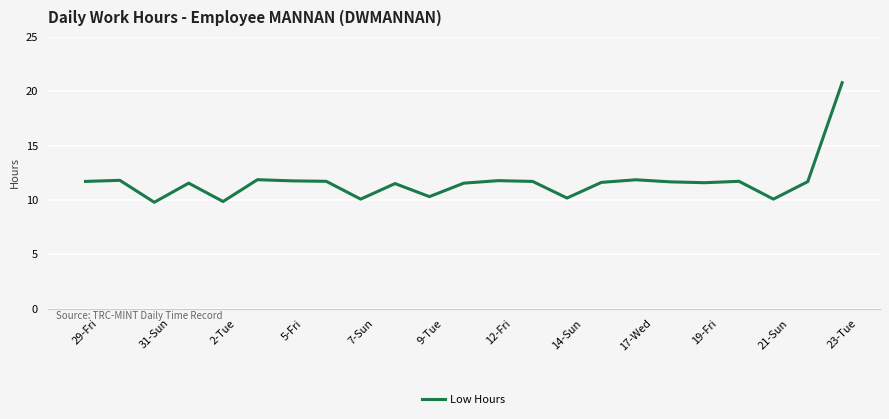

What is the greatest value displayed?

20.8